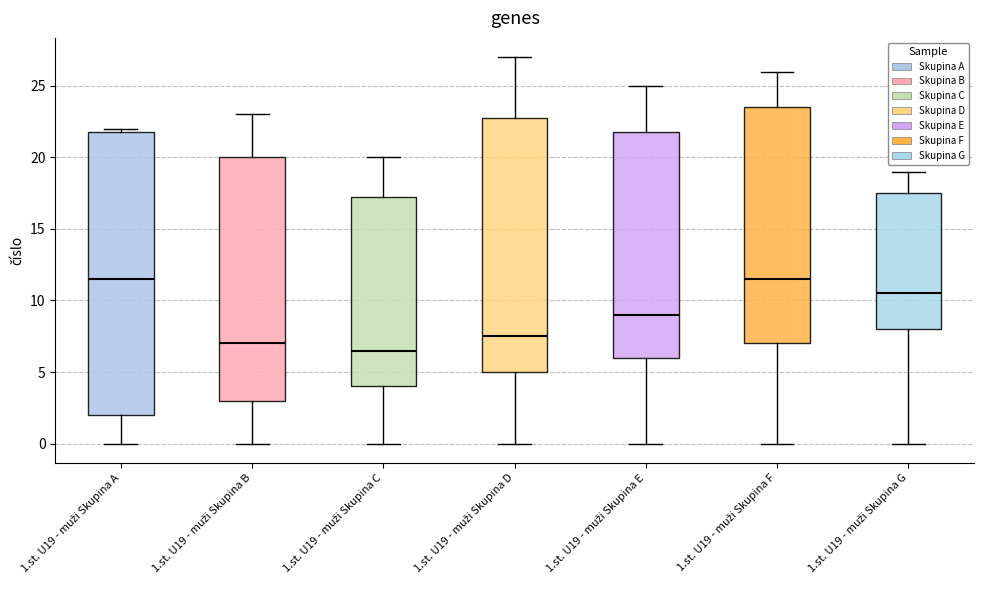

Reading left to right, read every box against the y-axis: the position of its median line, the range the box covers, and the ends of its whiskers. The values are not printed on the chart, so give them approximately, as read against the axis.

1.st. U19 - muži Skupina A: median 11.5, box 2.0 to 22.0, whiskers 0.0 to 22.0 (just above the box's upper edge)
1.st. U19 - muži Skupina B: median 7.0, box 3.0 to 20.0, whiskers 0.0 to 23.0
1.st. U19 - muži Skupina C: median 6.5, box 4.0 to 17.5, whiskers 0.0 to 20.0
1.st. U19 - muži Skupina D: median 7.5, box 5.0 to 23.0, whiskers 0.0 to 27.0
1.st. U19 - muži Skupina E: median 9.0, box 6.0 to 22.0, whiskers 0.0 to 25.0
1.st. U19 - muži Skupina F: median 11.5, box 7.0 to 23.5, whiskers 0.0 to 26.0
1.st. U19 - muži Skupina G: median 10.5, box 8.0 to 17.5, whiskers 0.0 to 19.0